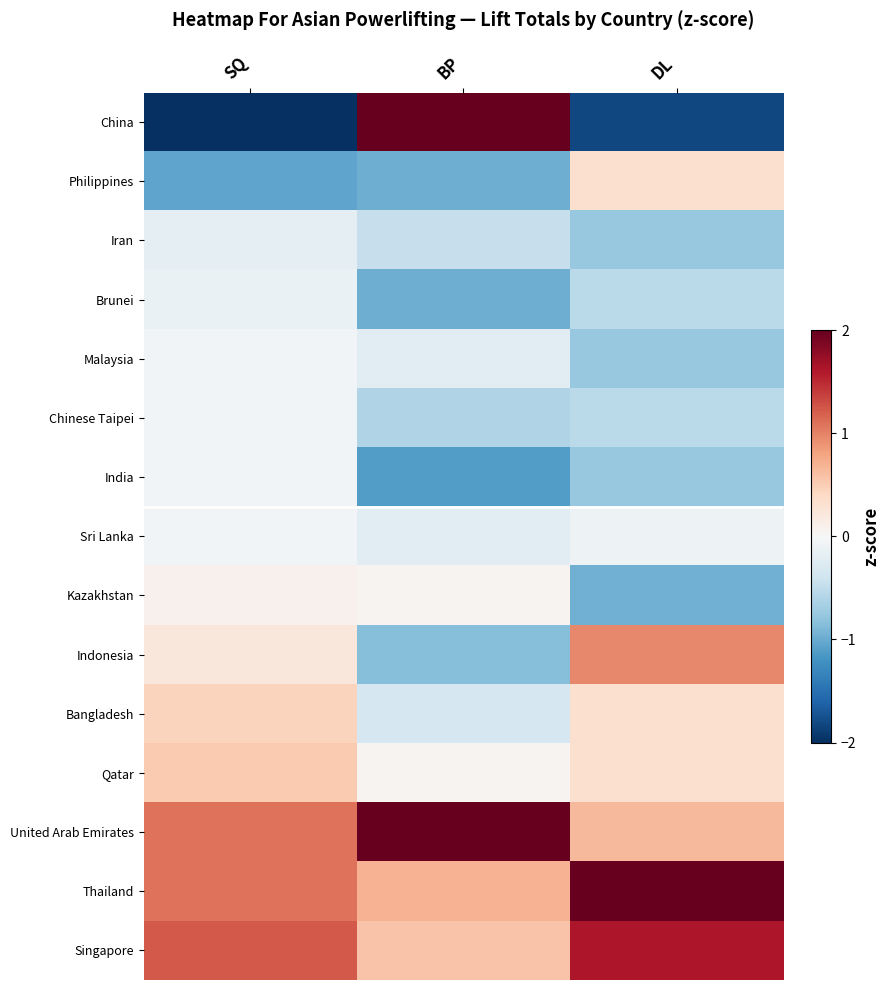

Rank the series at DL from highest to lowest value.

Thailand, Singapore, Indonesia, United Arab Emirates, Philippines, Bangladesh, Qatar, Sri Lanka, Brunei, Chinese Taipei, Iran, Malaysia, India, Kazakhstan, China